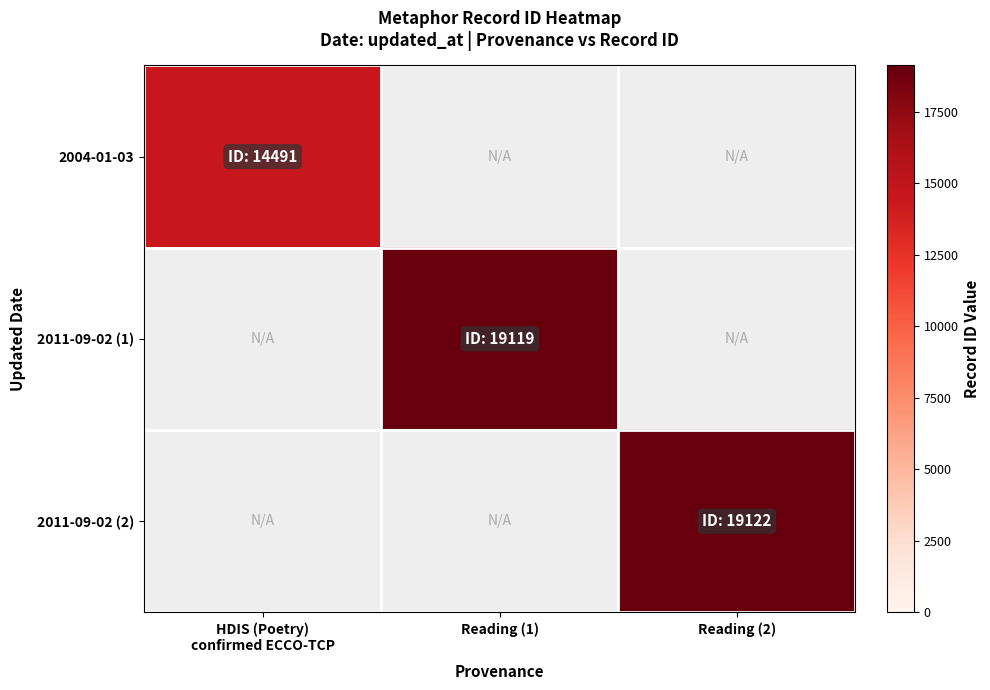

Count the number of data series in this chart.

3